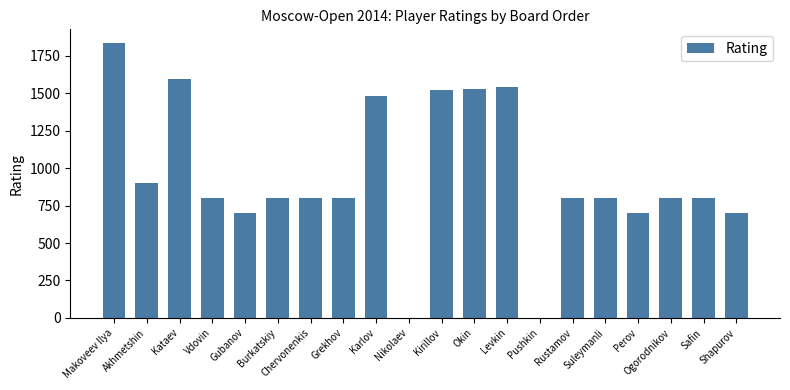

What is the approximate value at Gubanov?

700